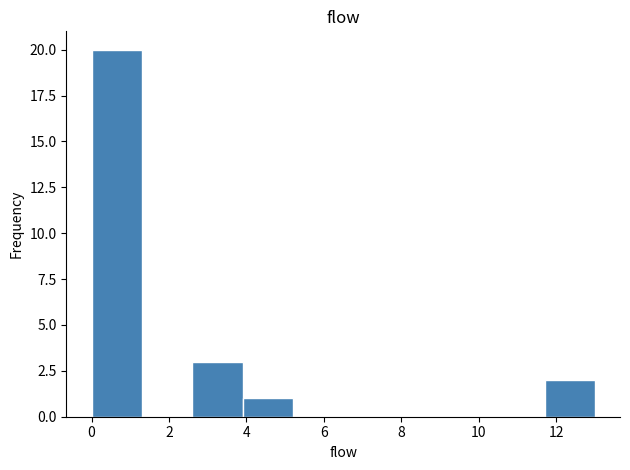

What is the height of the bar covering 2.6 to 3.9 on the x-axis? Neither the bar edges nor the heights are printed on the chart, so give them approximately, as read against the axes.

3